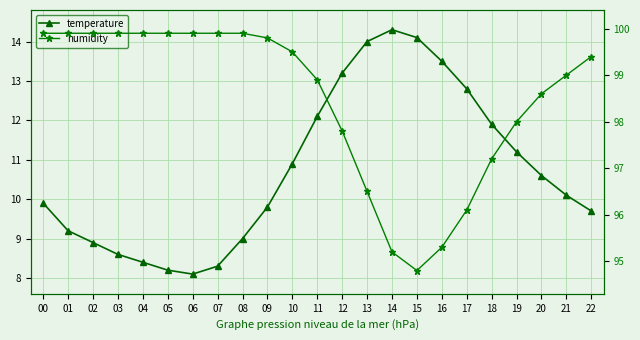

At which category does humidity reach its first local valley?

15